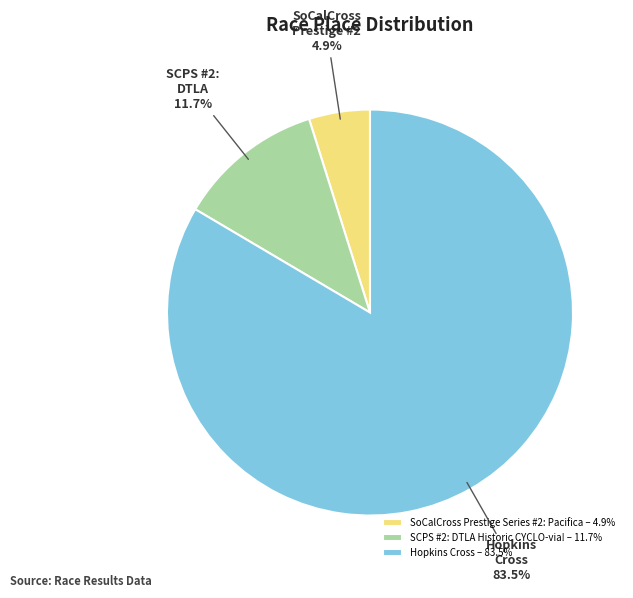

Between SCPS #2: DTLA Historic CYCLO-via! – 11.7% and Hopkins Cross – 83.5%, which is larger?

Hopkins Cross – 83.5%